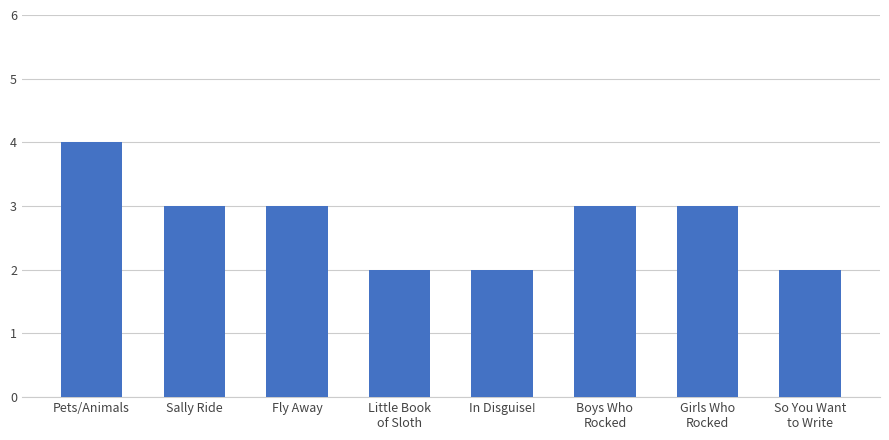

What is the change in value from Sally Ride to Little Book
of Sloth?

-1